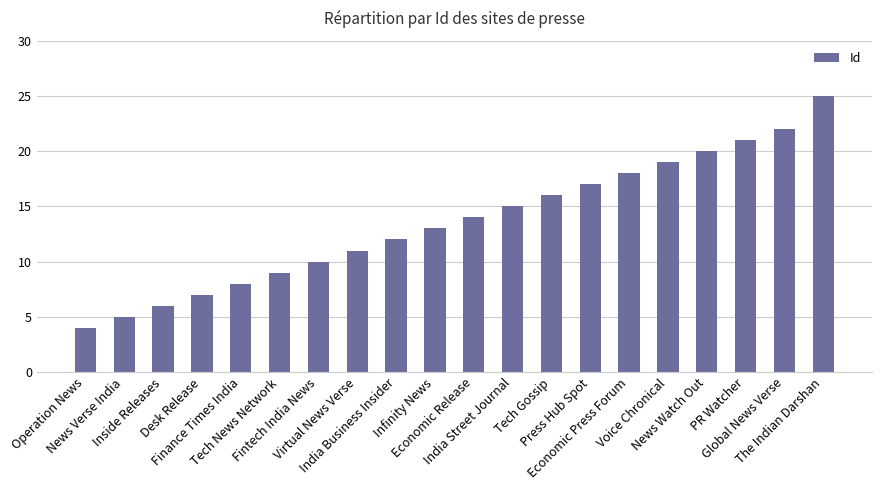

Reading right to left, list all the values displayed in this chart.

The Indian Darshan=25	Global News Verse=22	PR Watcher=21	News Watch Out=20	Voice Chronical=19	Economic Press Forum=18	Press Hub Spot=17	Tech Gossip=16	India Street Journal=15	Economic Release=14	Infinity News=13	India Business Insider=12	Virtual News Verse=11	Fintech India News=10	Tech News Network=9	Finance Times India=8	Desk Release=7	Inside Releases=6	News Verse India=5	Operation News=4